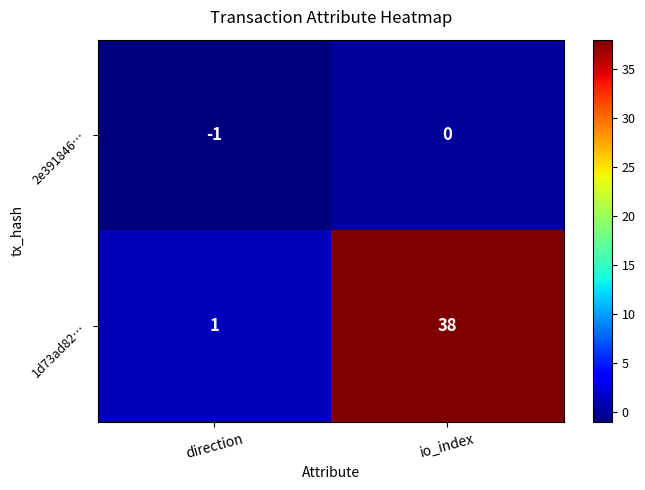

Which series has the largest range (max minus min)?

1d73ad82…